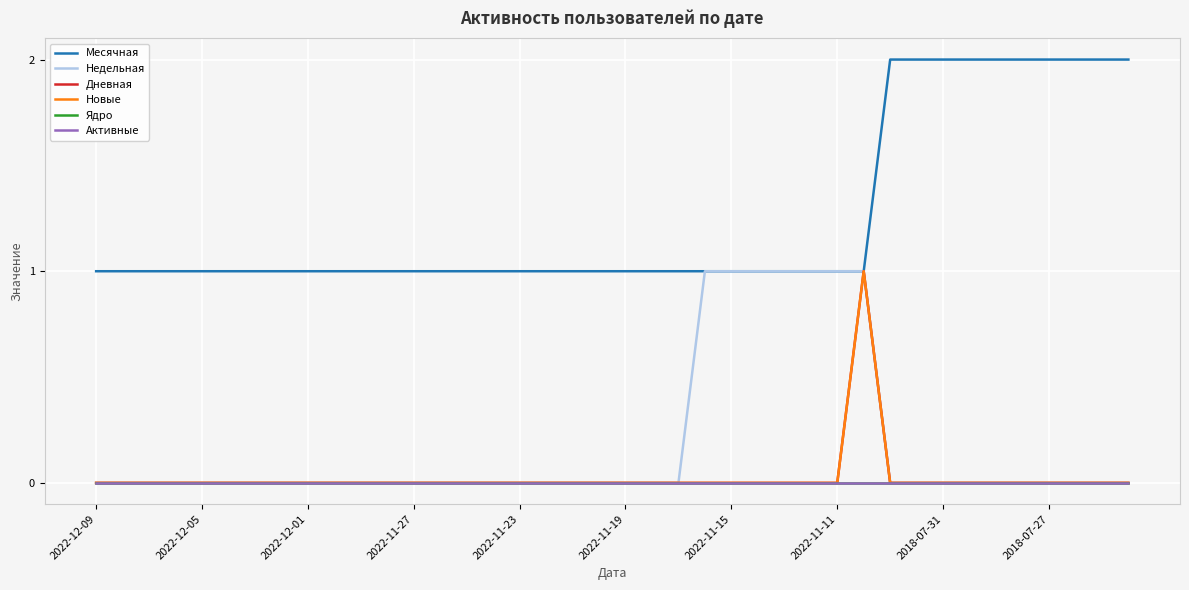

Does the chart have visible grid lines?

Yes